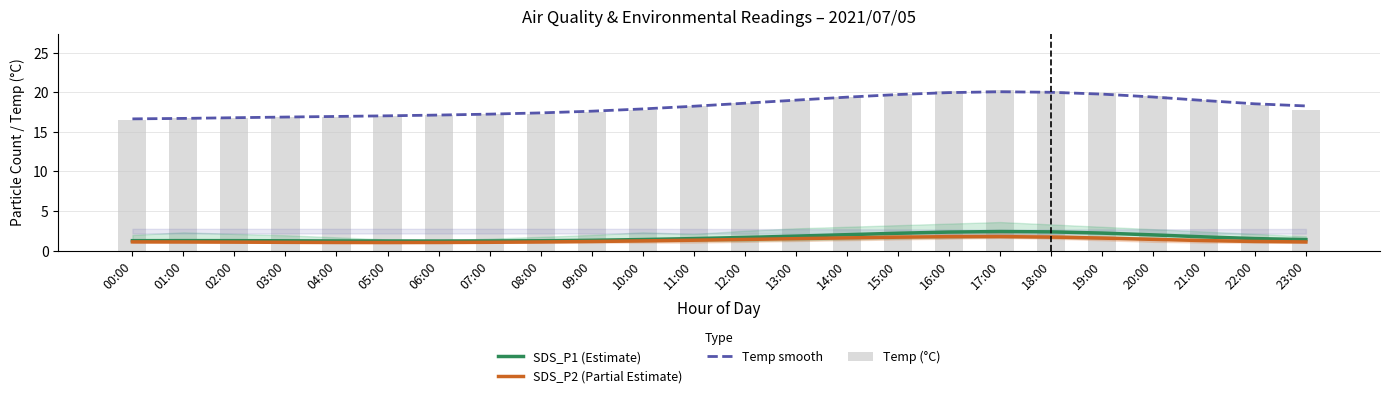

What is the label of the 20th bar from the right?

04:00